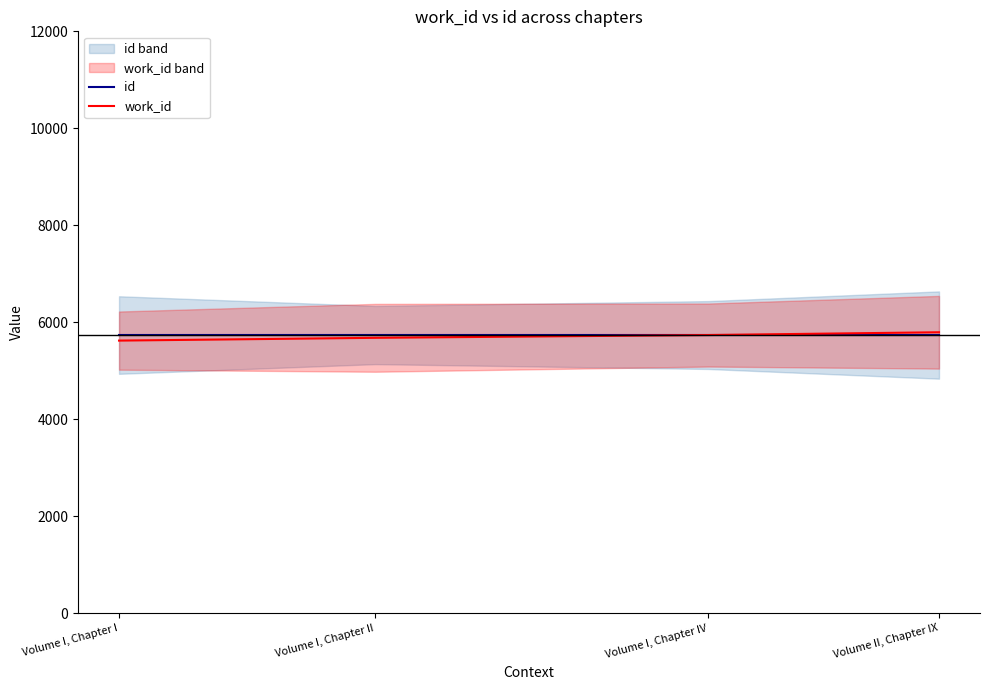

Which category has the highest value across all series?

Volume II, Chapter IX